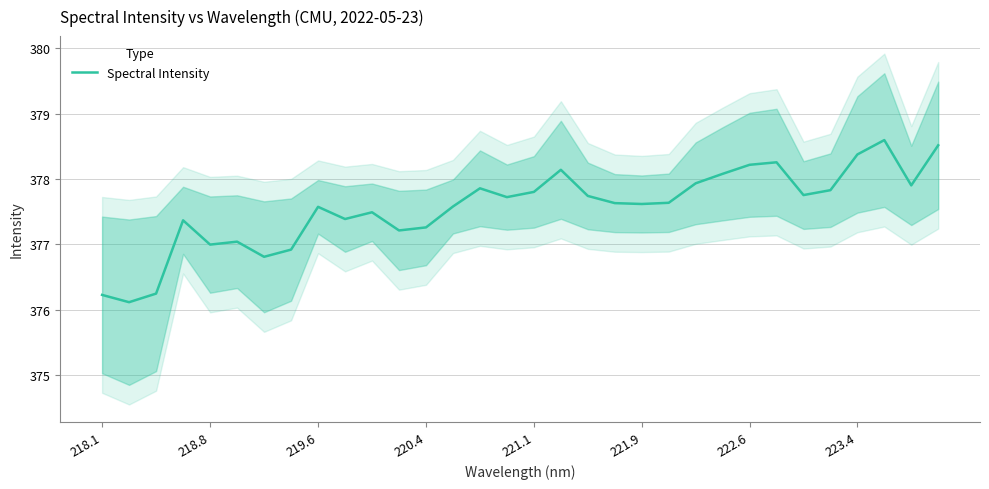

The value of Spectral Intensity at 219.6 is 377.6. True or false?

True